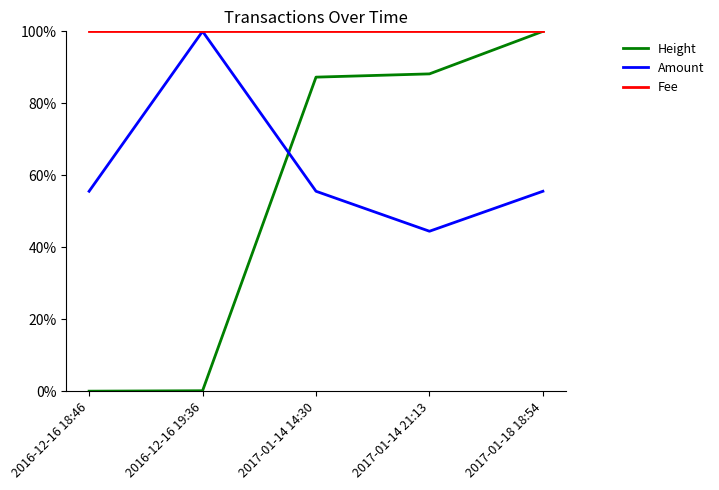

Does the chart have visible grid lines?

No